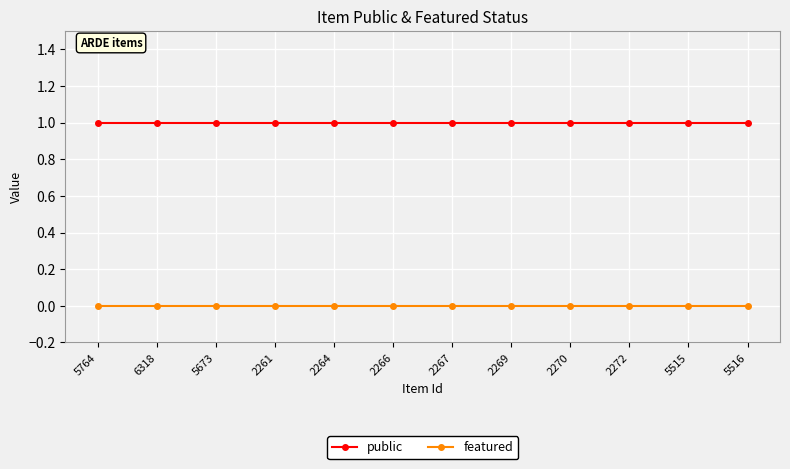

What is the total value across all series at 2269?

1